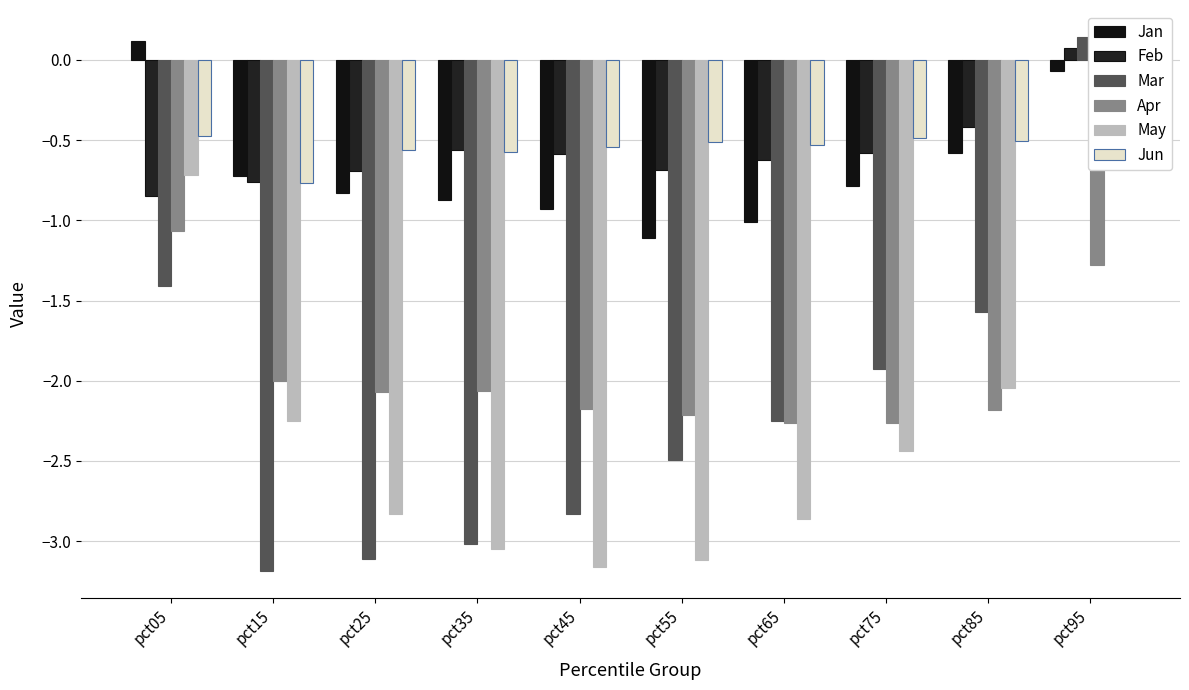

At which label does Apr first exceed -2?

pct05